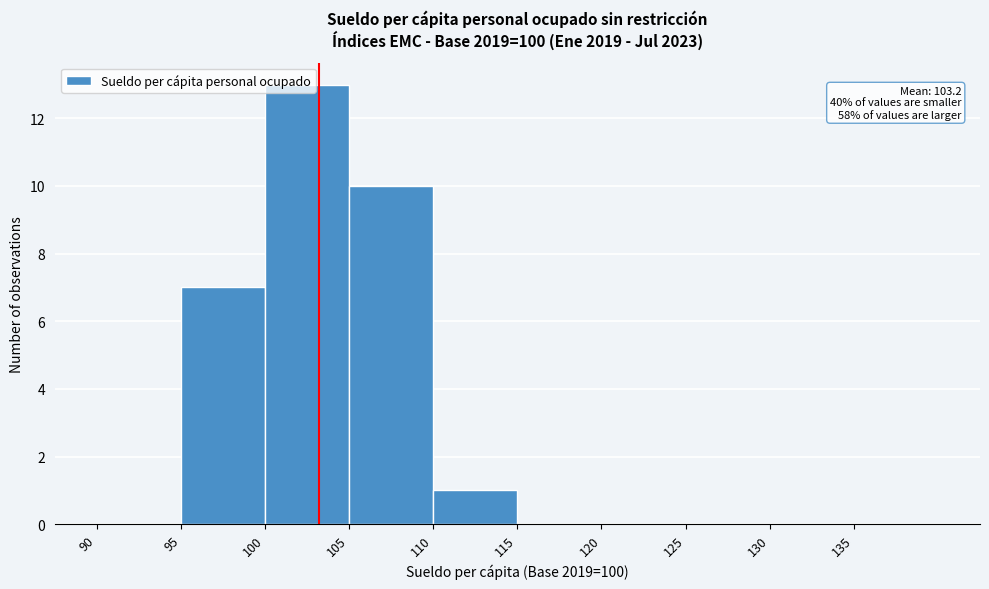

Over which range of the x-axis is the bar tallest?

100 to 105